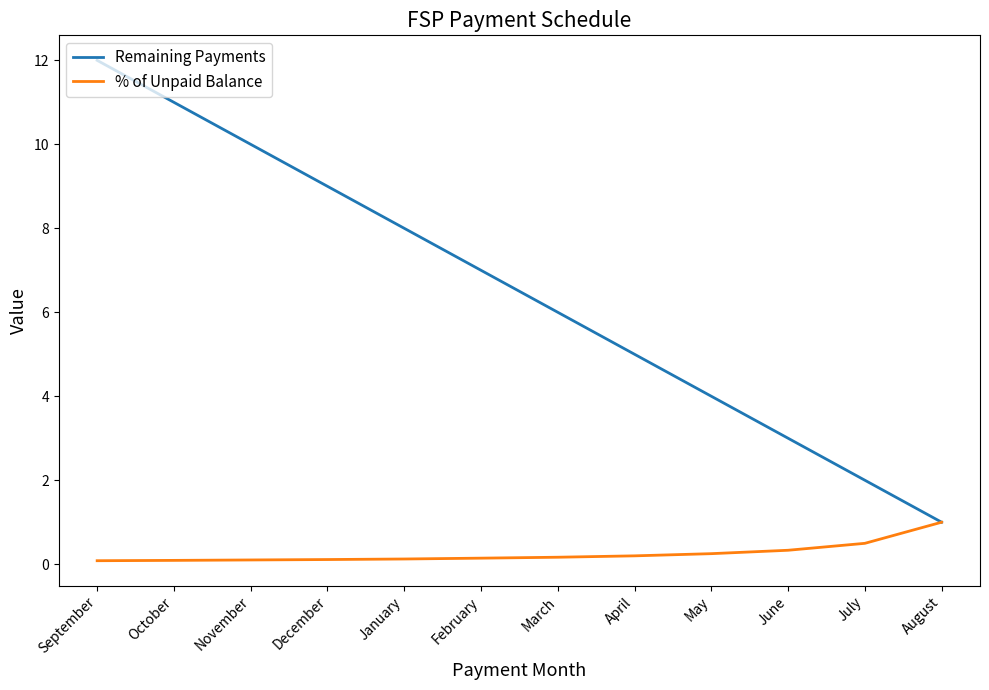

At which label does Remaining Payments reach its minimum?

August